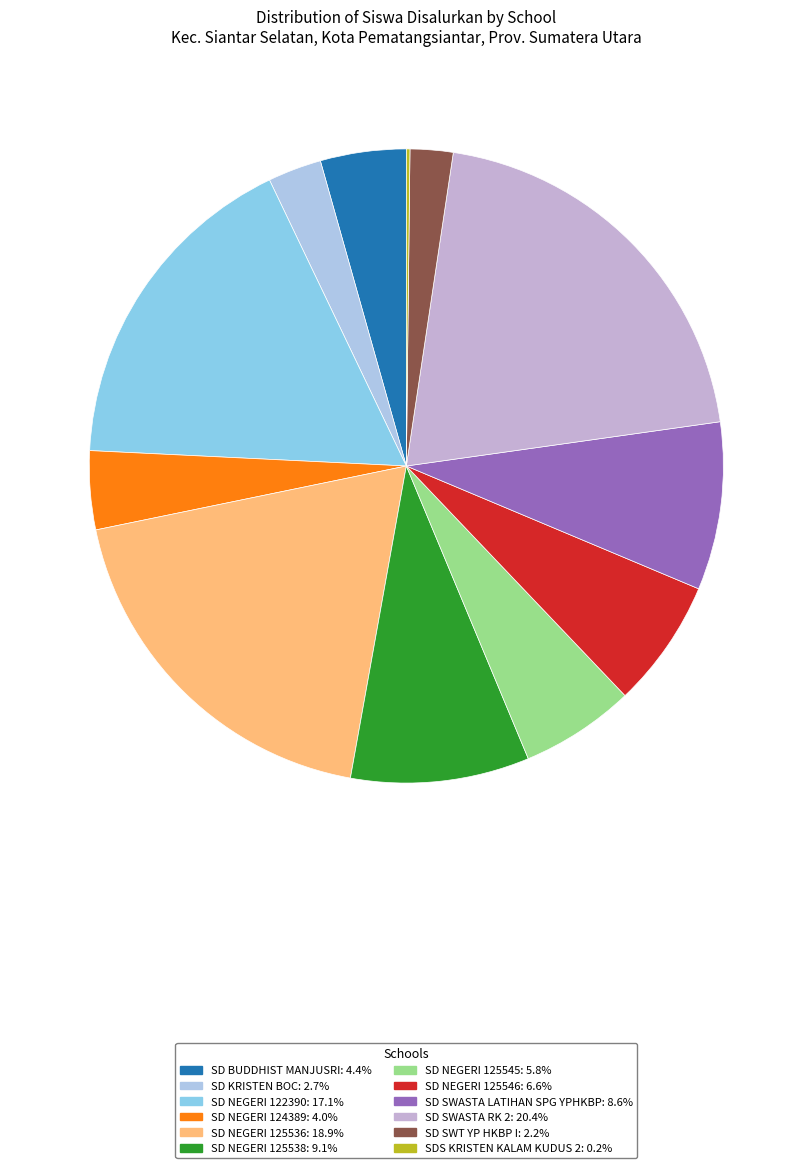

To the nearest percent, what is the difference between the largest and smallest slice percentages?

20%